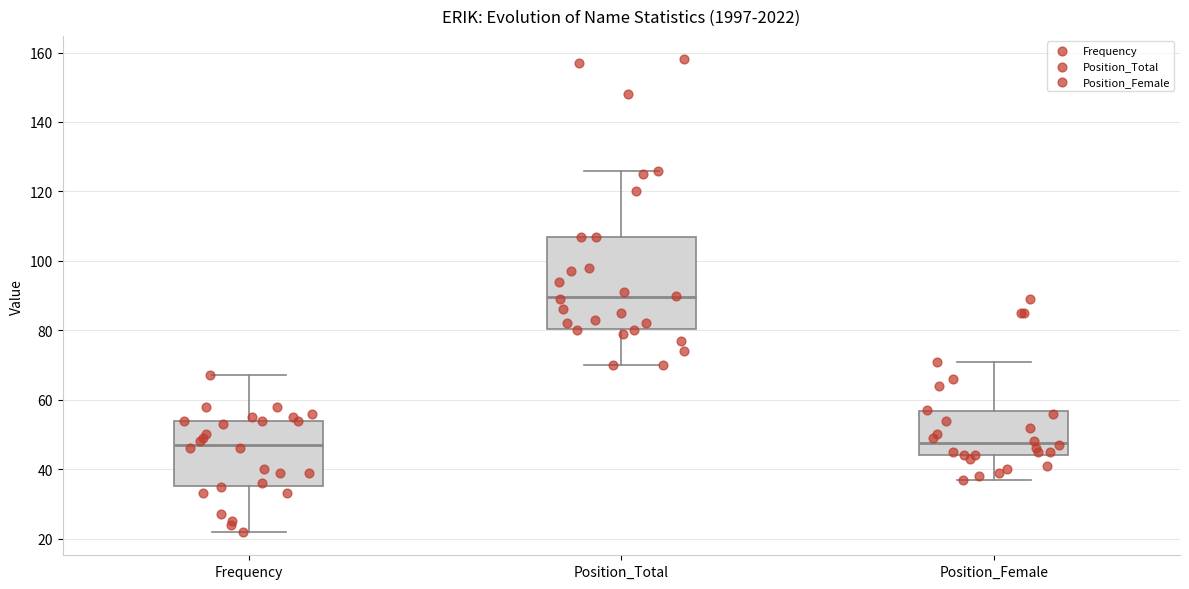

Which box's median line is the highest?

Position_Total